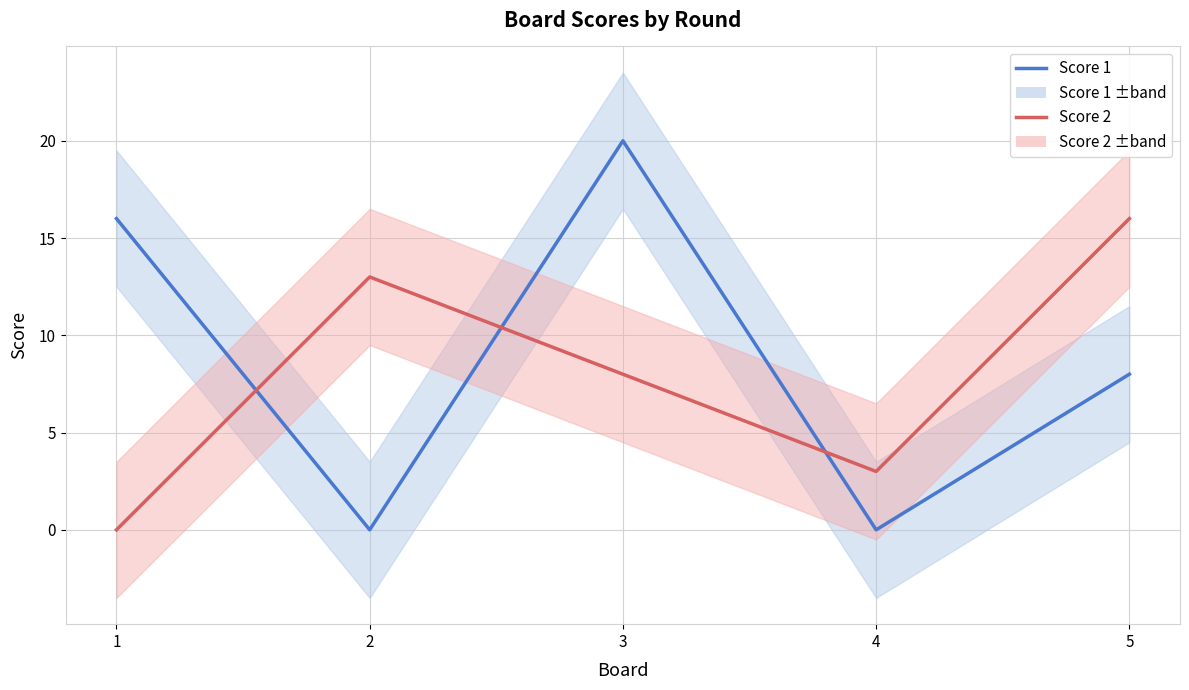

The value of Score 2 at 3 is 5. True or false?

False